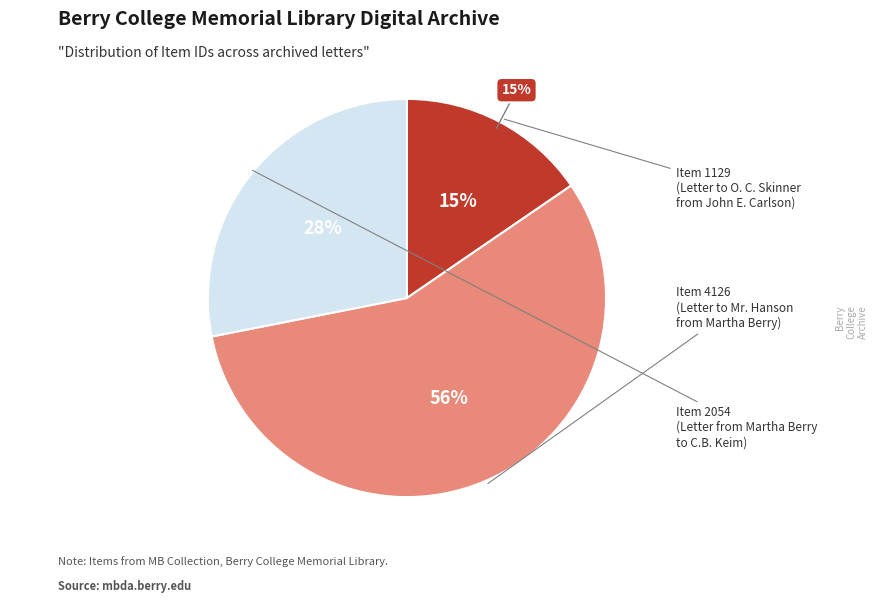

The Item 4126
(Letter to Mr. Hanson
from Martha Berry) slice represents 45% of the pie. True or false?

False